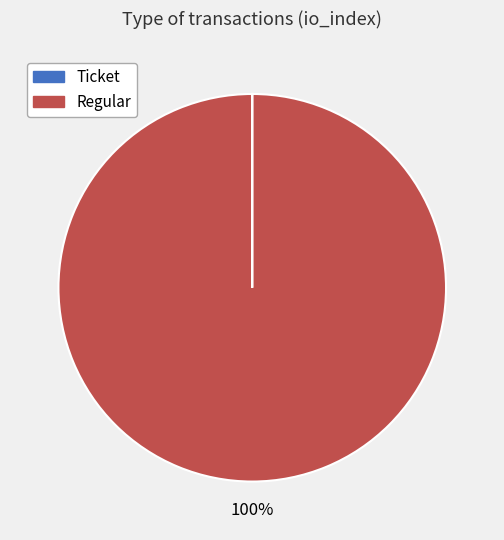

Which category has the biggest portion of the pie?

Regular